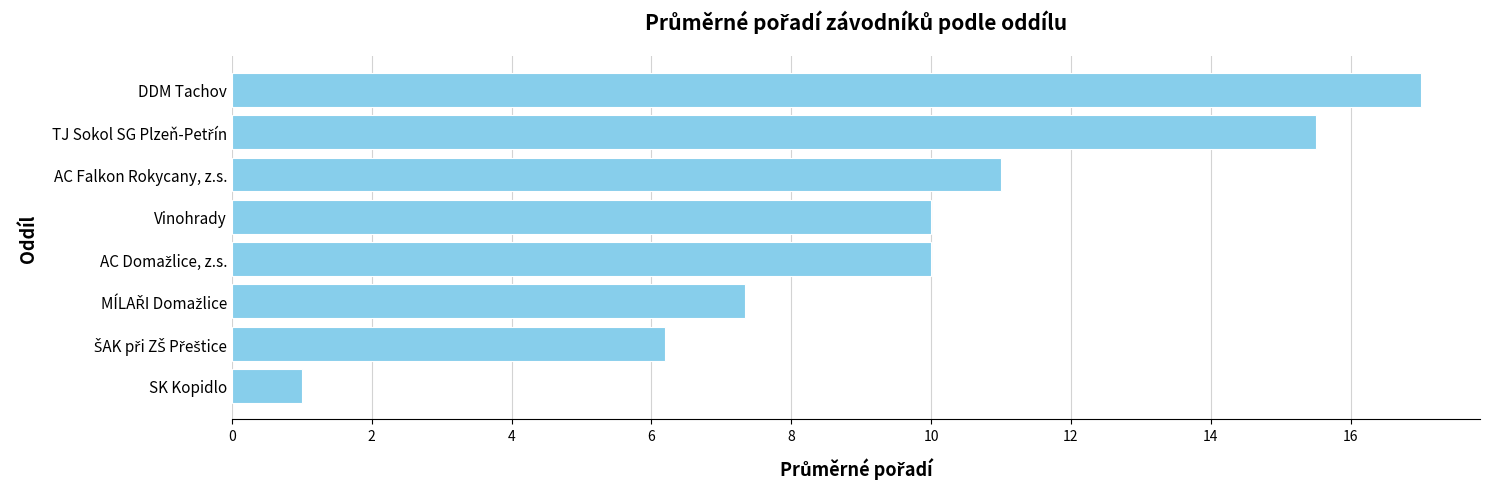

What is the sum of all values?

78.0